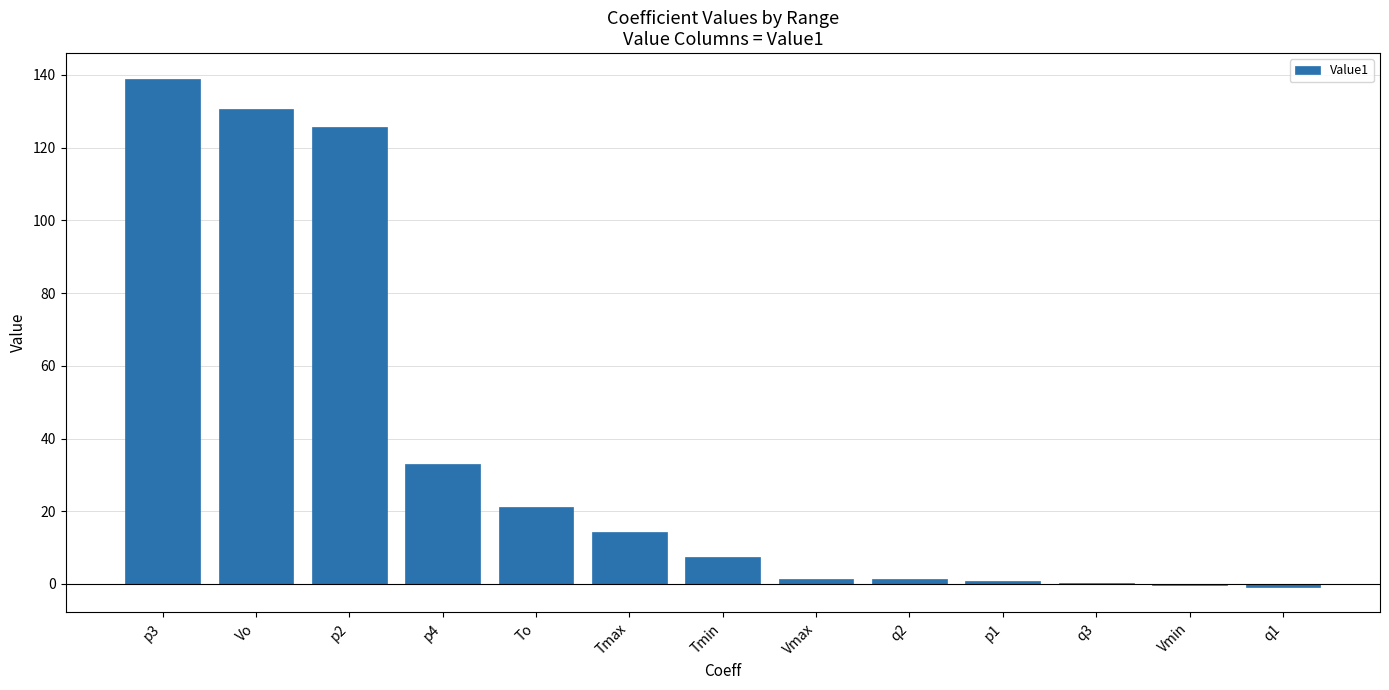

Is it true that the value at q1 is -0.9?

True